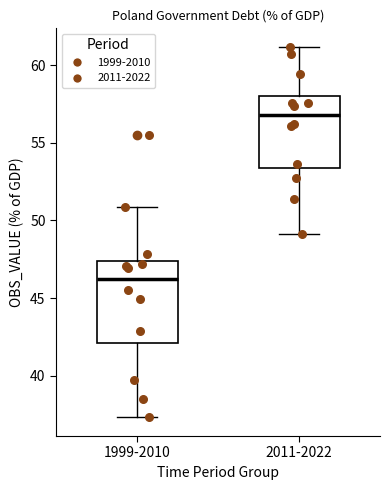

Comparing the boxes themselves (not the whiskers), which one is the tallest?

1999-2010